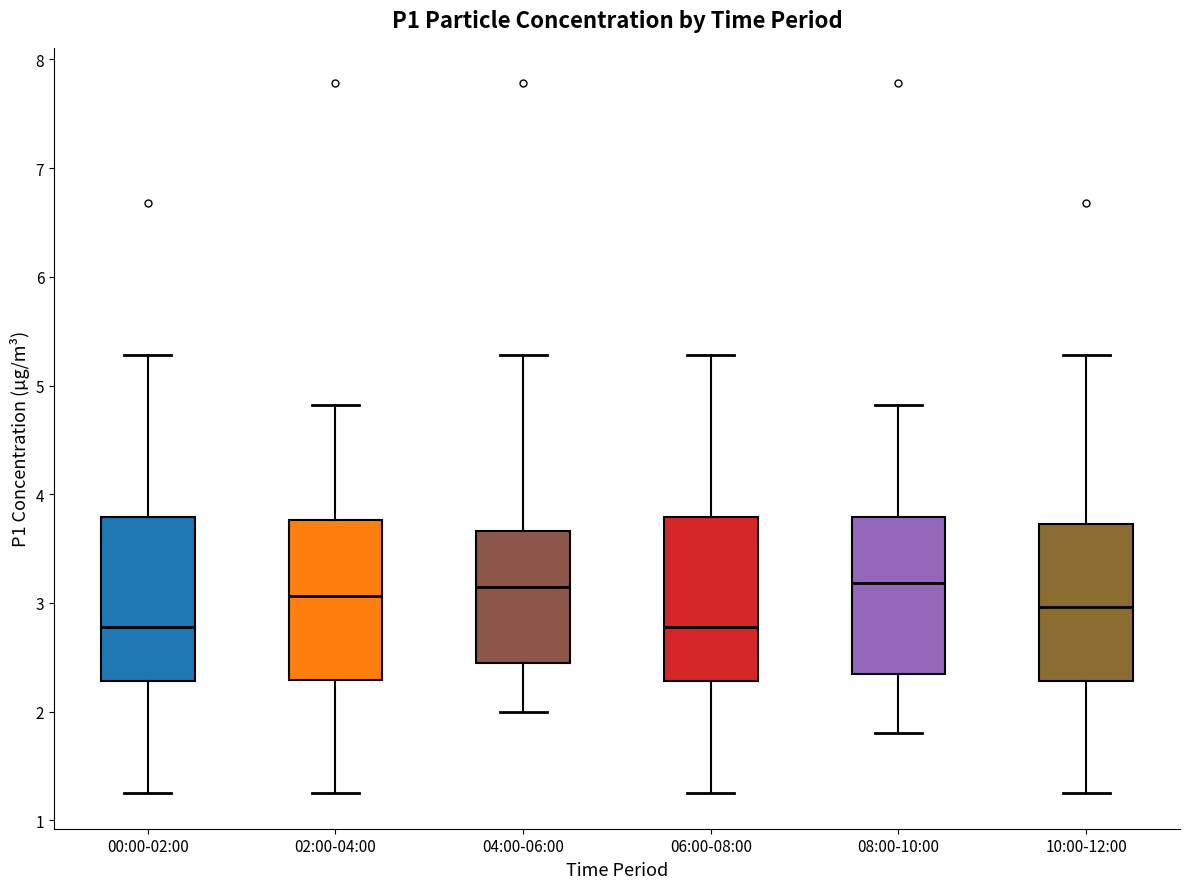

Reading left to right, transcribe this box plot: for each box, give where its median line is, the range the box spans, and where its two whiskers end, as read against the y-axis. The values are not printed on the chart, so give them approximately, as read against the axis.

00:00-02:00: median 2.8, box 2.3 to 3.8, whiskers 1.3 to 5.3
02:00-04:00: median 3.1, box 2.3 to 3.8, whiskers 1.3 to 4.8
04:00-06:00: median 3.2, box 2.5 to 3.7, whiskers 2.0 to 5.3
06:00-08:00: median 2.8, box 2.3 to 3.8, whiskers 1.3 to 5.3
08:00-10:00: median 3.2, box 2.3 to 3.8, whiskers 1.8 to 4.8
10:00-12:00: median 3.0, box 2.3 to 3.7, whiskers 1.3 to 5.3